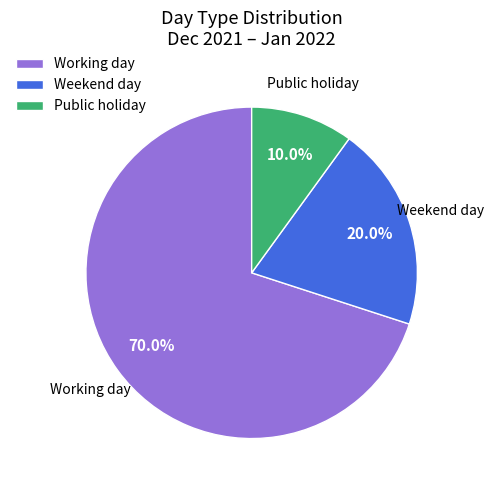

Approximately how many times larger is the value at Working day compared to Public holiday?

7.0